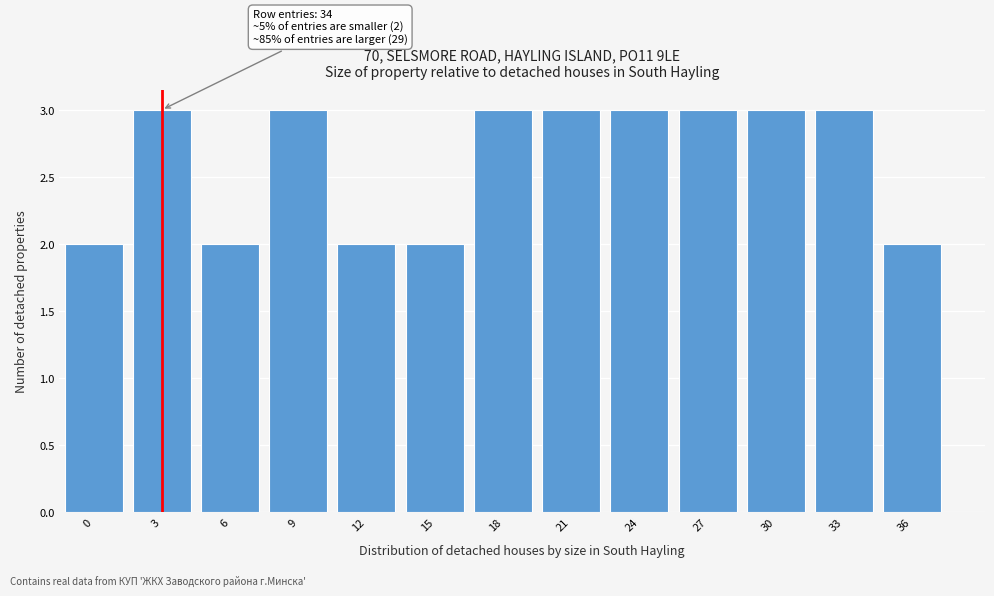

Reading left to right, extract all data points from this chart.

0=2	3=3	6=2	9=3	12=2	15=2	18=3	21=3	24=3	27=3	30=3	33=3	36=2